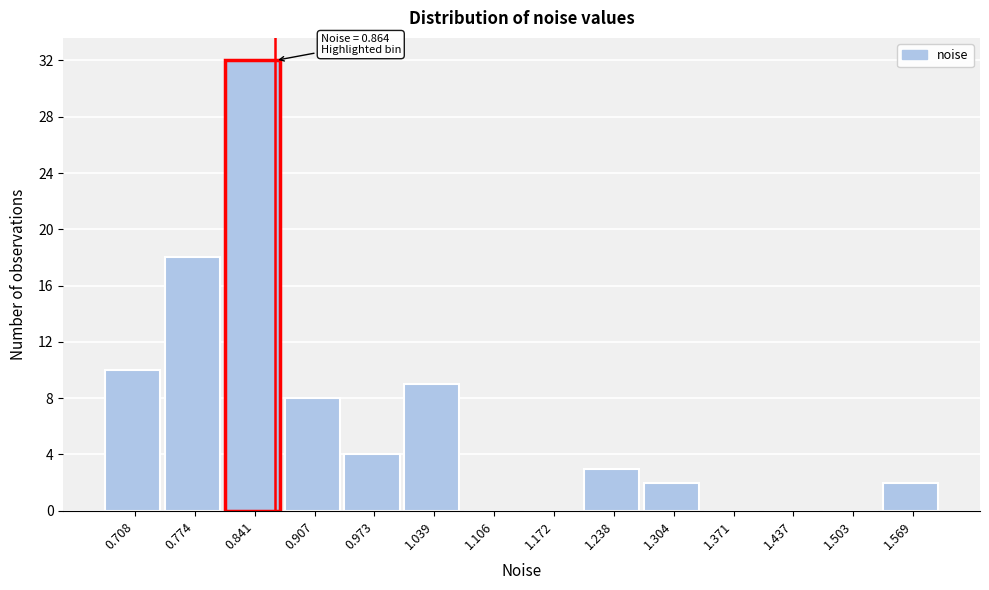

Over which range of the x-axis is the bar tallest?

0.81 to 0.87